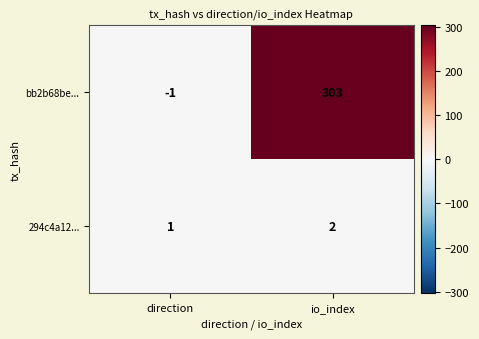

What is the spread (max minus min) of values at io_index?

301